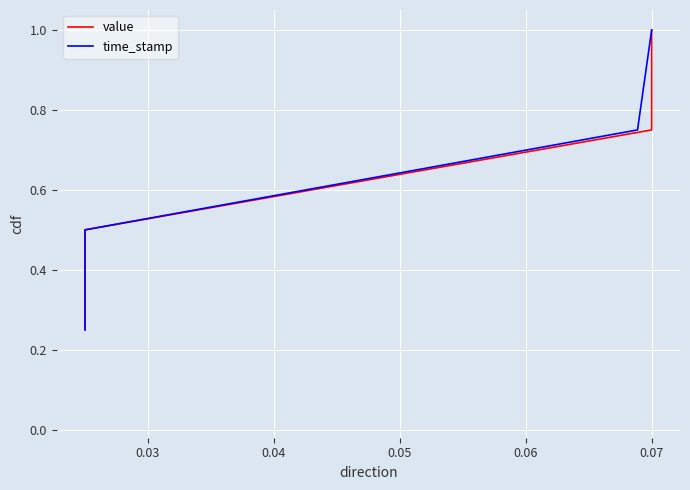

True or false: time_stamp has more than 1 interior local peaks.

False